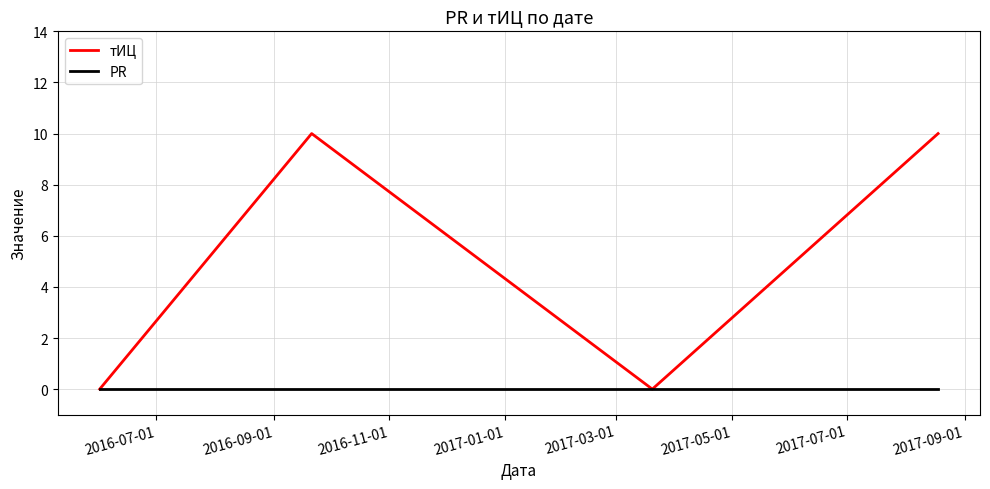

Rank the series by their maximum value, from highest to lowest.

тИЦ, PR